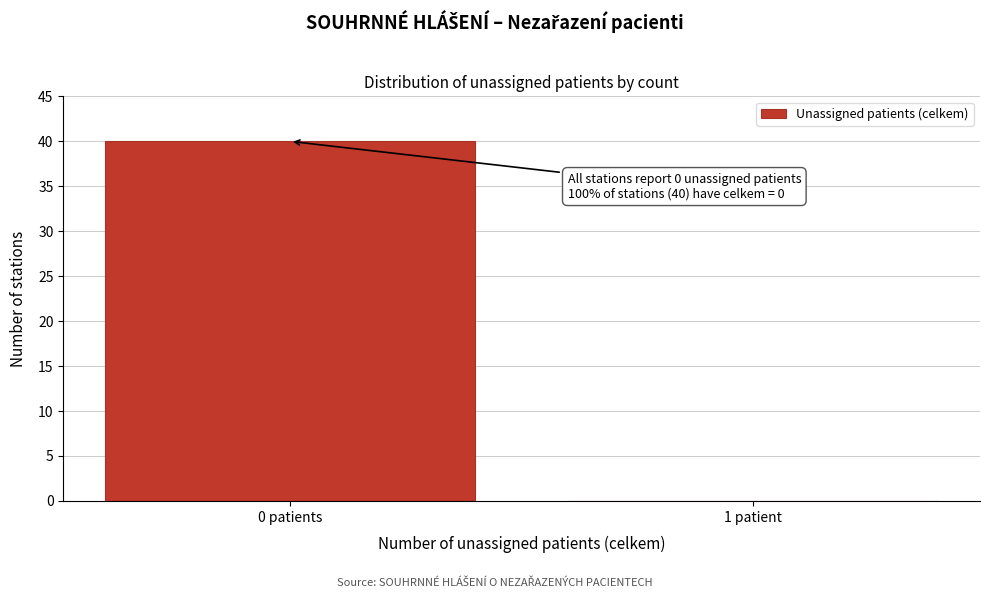

Reading right to left, list all the values displayed in this chart.

1 patient=0	0 patients=40